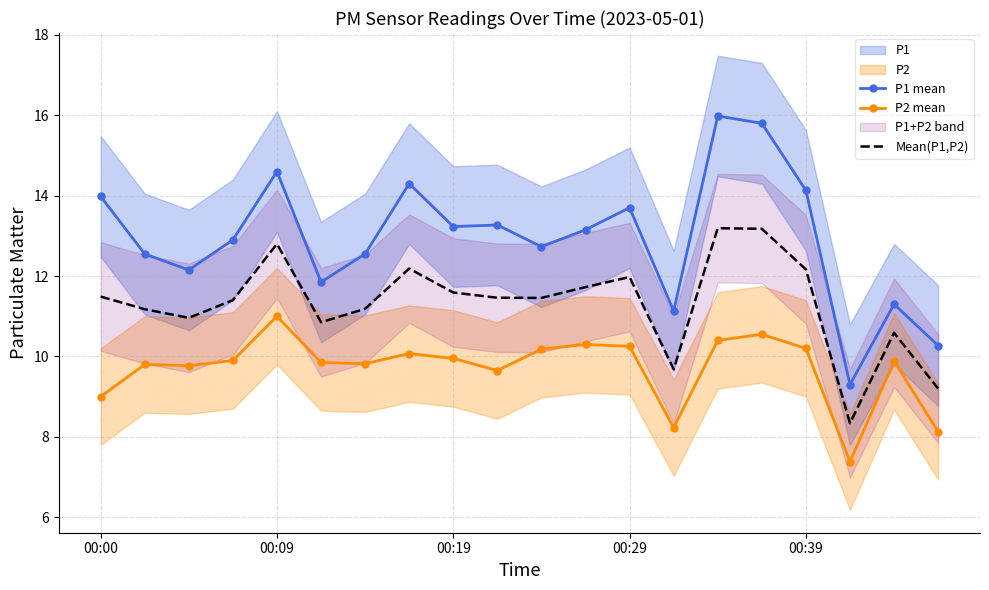

What is the maximum value for P2 mean?

11.0